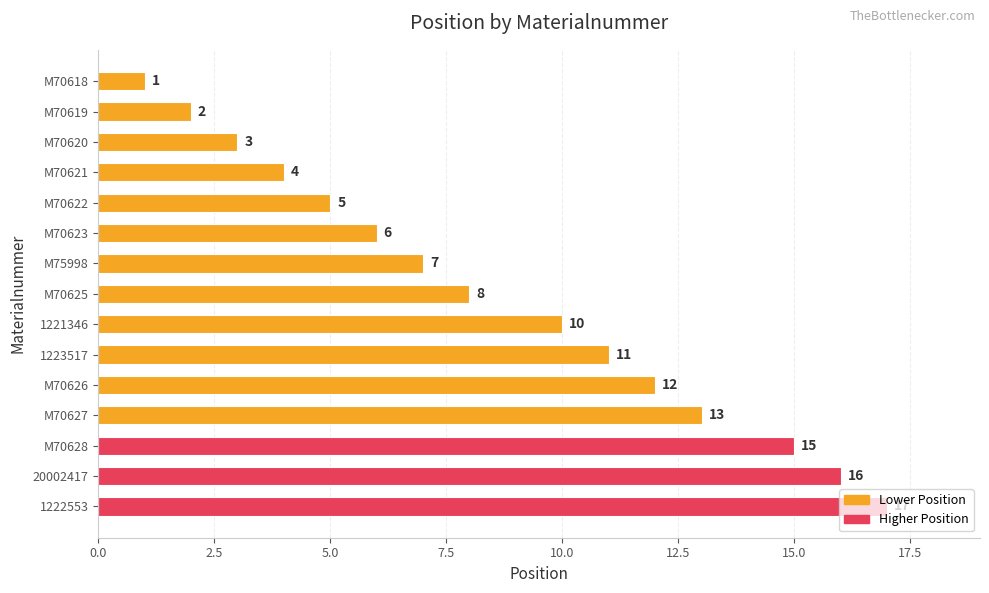

What is the ratio of the value at M70625 to the value at 1221346?

0.8